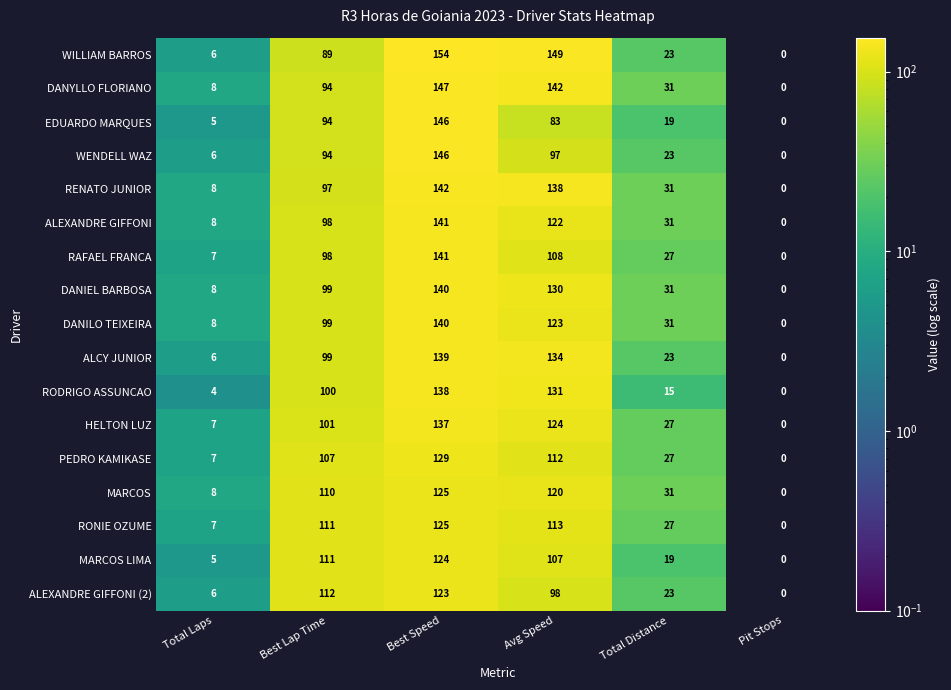

What is the sum of all PEDRO KAMIKASE values?

382